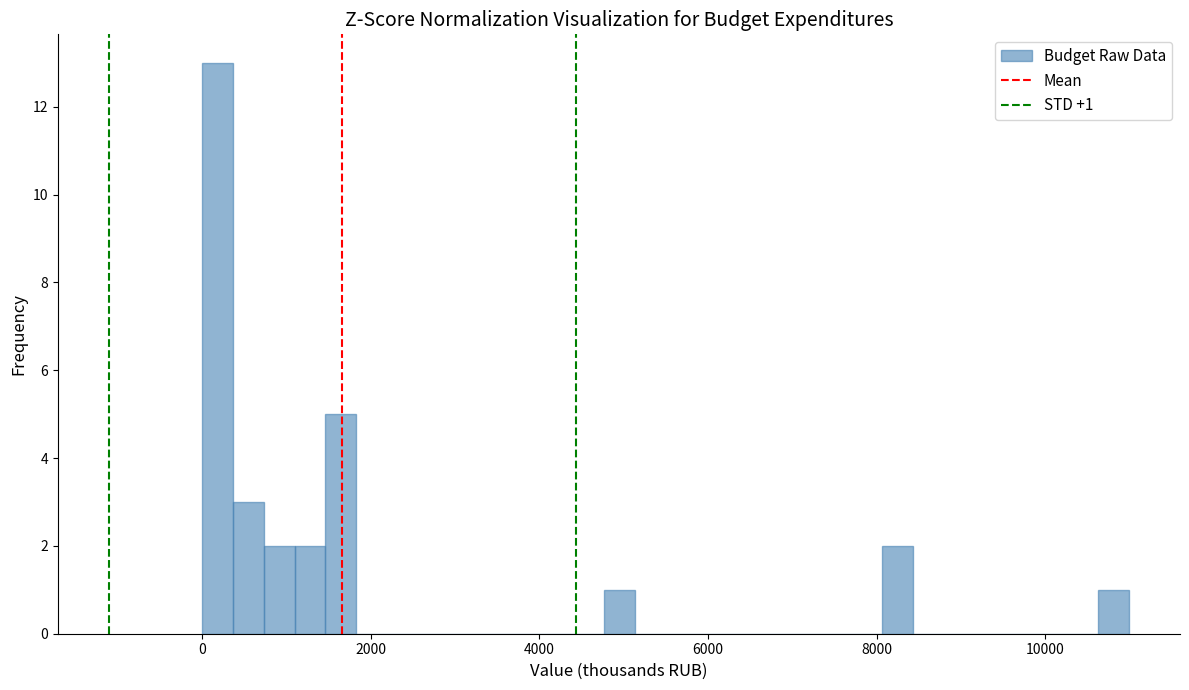

Read against the x-axis, roughly where is the centre of the tallest bar?

200